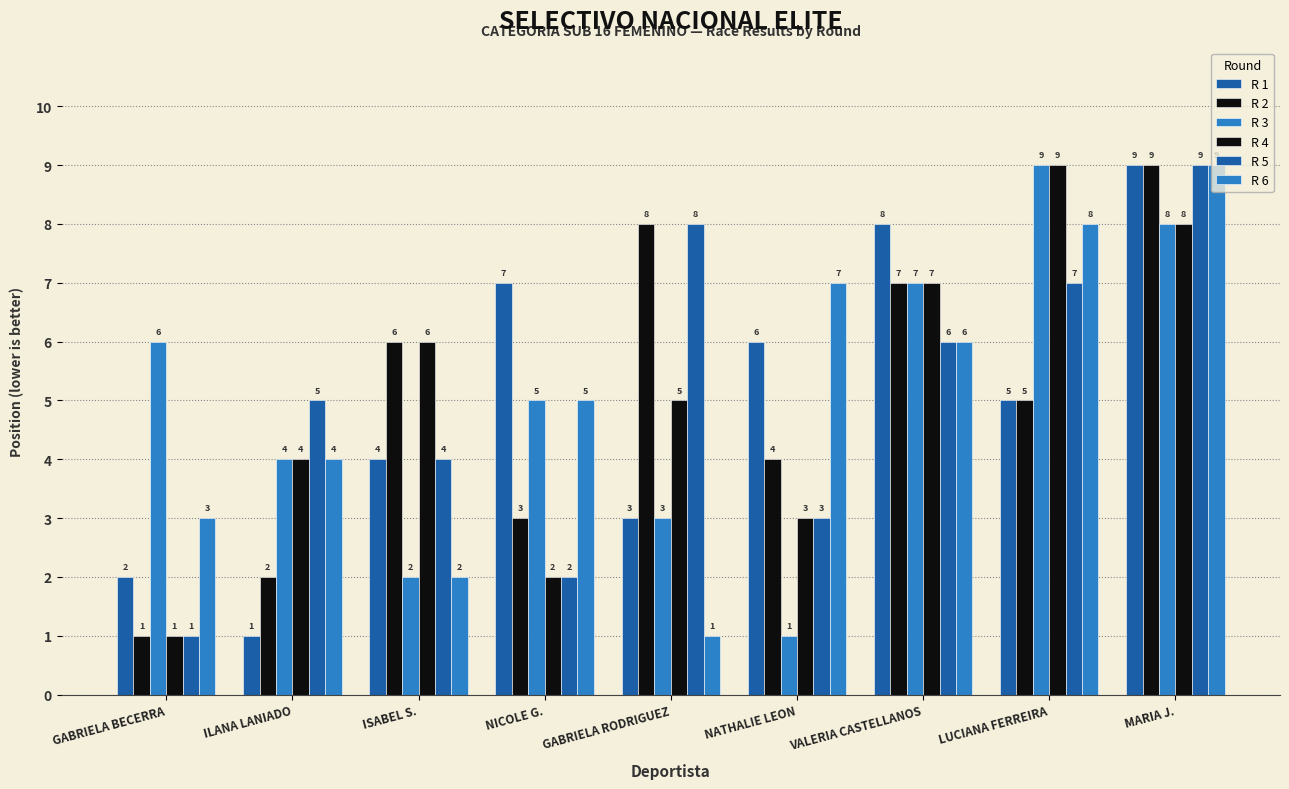

Reading left to right, list all the values displayed in this chart.

R 1: GABRIELA BECERRA=2	ILANA LANIADO=1	ISABEL S.=4	NICOLE G.=7	GABRIELA RODRIGUEZ=3	NATHALIE LEON=6	VALERIA CASTELLANOS=8	LUCIANA FERREIRA=5	MARIA J.=9
R 2: GABRIELA BECERRA=1	ILANA LANIADO=2	ISABEL S.=6	NICOLE G.=3	GABRIELA RODRIGUEZ=8	NATHALIE LEON=4	VALERIA CASTELLANOS=7	LUCIANA FERREIRA=5	MARIA J.=9
R 3: GABRIELA BECERRA=6	ILANA LANIADO=4	ISABEL S.=2	NICOLE G.=5	GABRIELA RODRIGUEZ=3	NATHALIE LEON=1	VALERIA CASTELLANOS=7	LUCIANA FERREIRA=9	MARIA J.=8
R 4: GABRIELA BECERRA=1	ILANA LANIADO=4	ISABEL S.=6	NICOLE G.=2	GABRIELA RODRIGUEZ=5	NATHALIE LEON=3	VALERIA CASTELLANOS=7	LUCIANA FERREIRA=9	MARIA J.=8
R 5: GABRIELA BECERRA=1	ILANA LANIADO=5	ISABEL S.=4	NICOLE G.=2	GABRIELA RODRIGUEZ=8	NATHALIE LEON=3	VALERIA CASTELLANOS=6	LUCIANA FERREIRA=7	MARIA J.=9
R 6: GABRIELA BECERRA=3	ILANA LANIADO=4	ISABEL S.=2	NICOLE G.=5	GABRIELA RODRIGUEZ=1	NATHALIE LEON=7	VALERIA CASTELLANOS=6	LUCIANA FERREIRA=8	MARIA J.=9